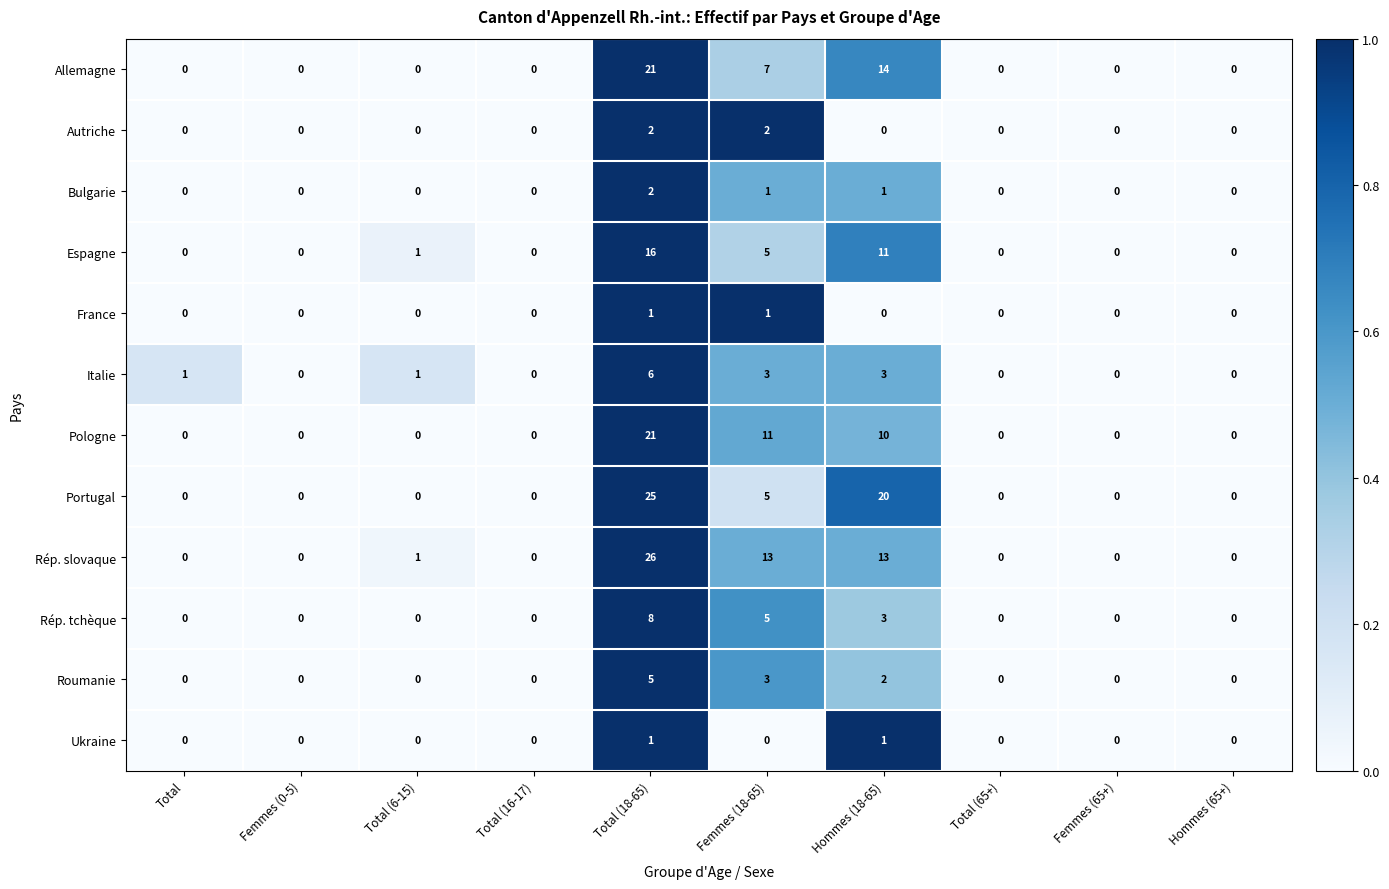

What is the difference between the maximum and second lowest values in the Rép. tchèque series?

8